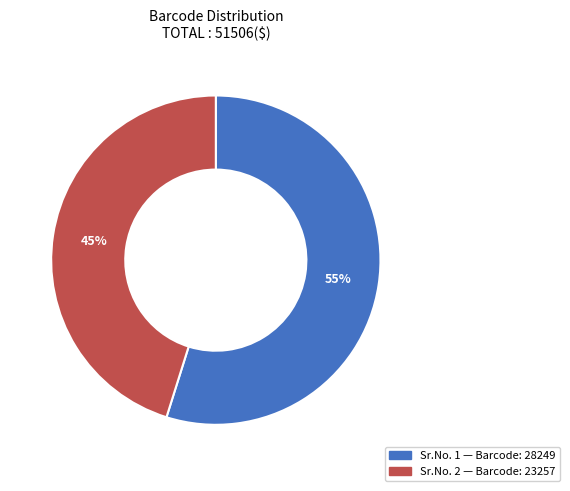

To the nearest percent, what is the difference between the largest and smallest slice percentages?

10%